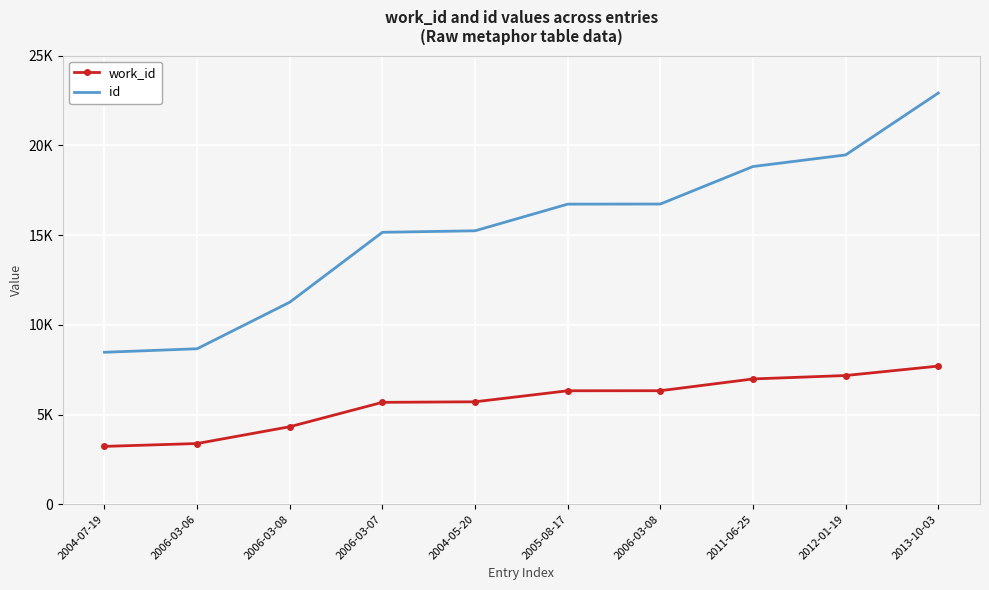

The work_id series shows 2879 at 2006-03-07. True or false?

False